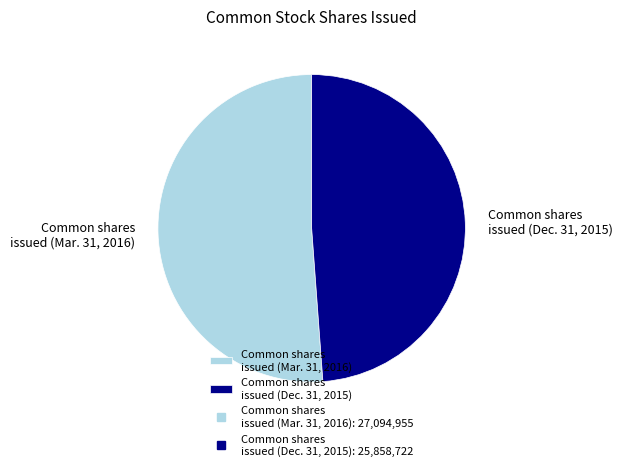

Is there a majority slice in this chart?

Yes